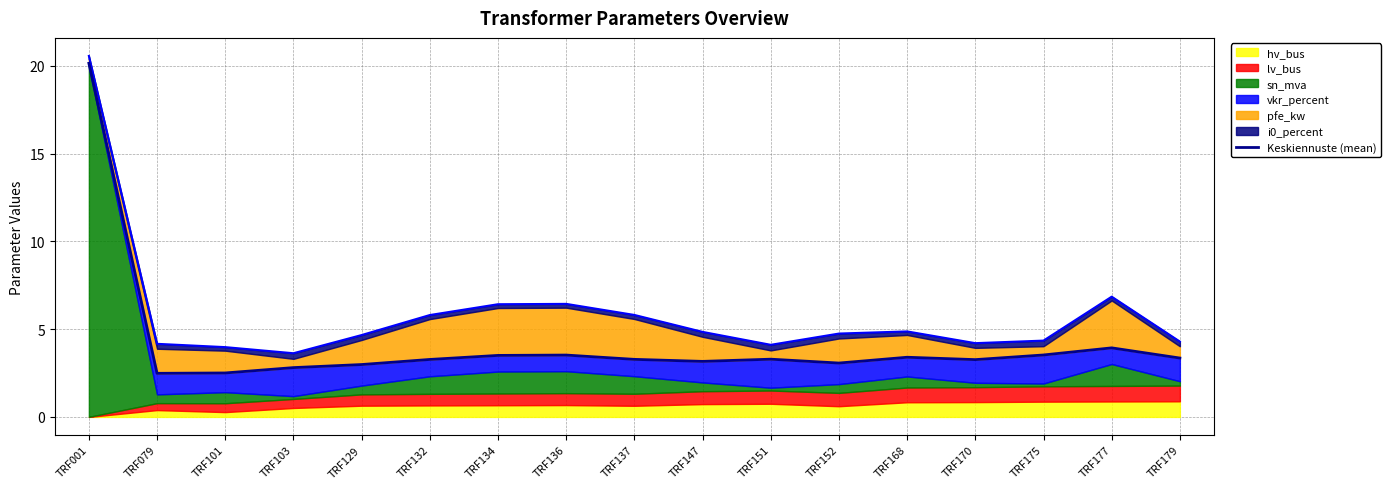

The value at TRF134 is 3.5. True or false?

True